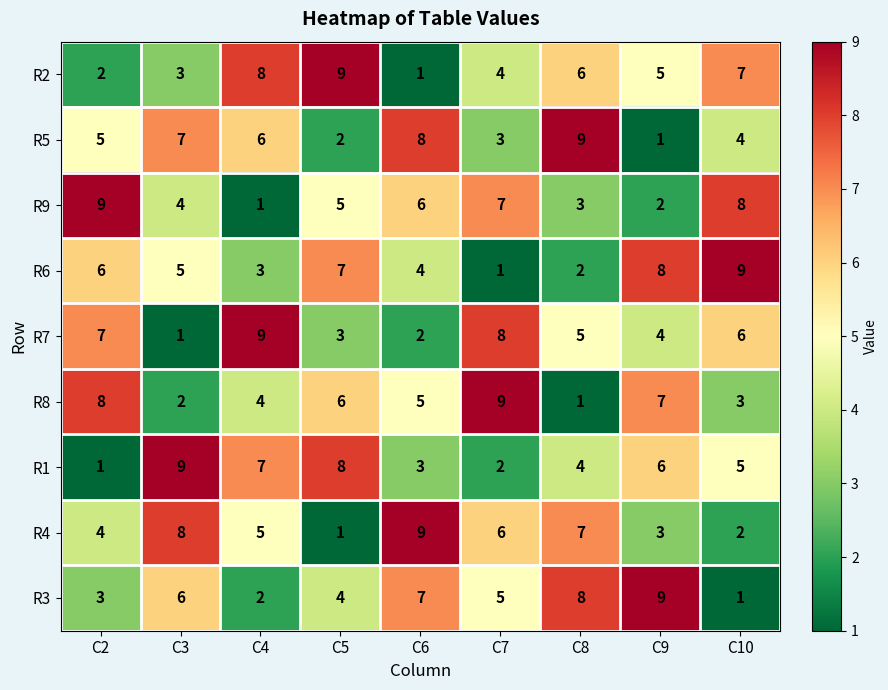

What is the difference between the highest and lowest values at C3?

8